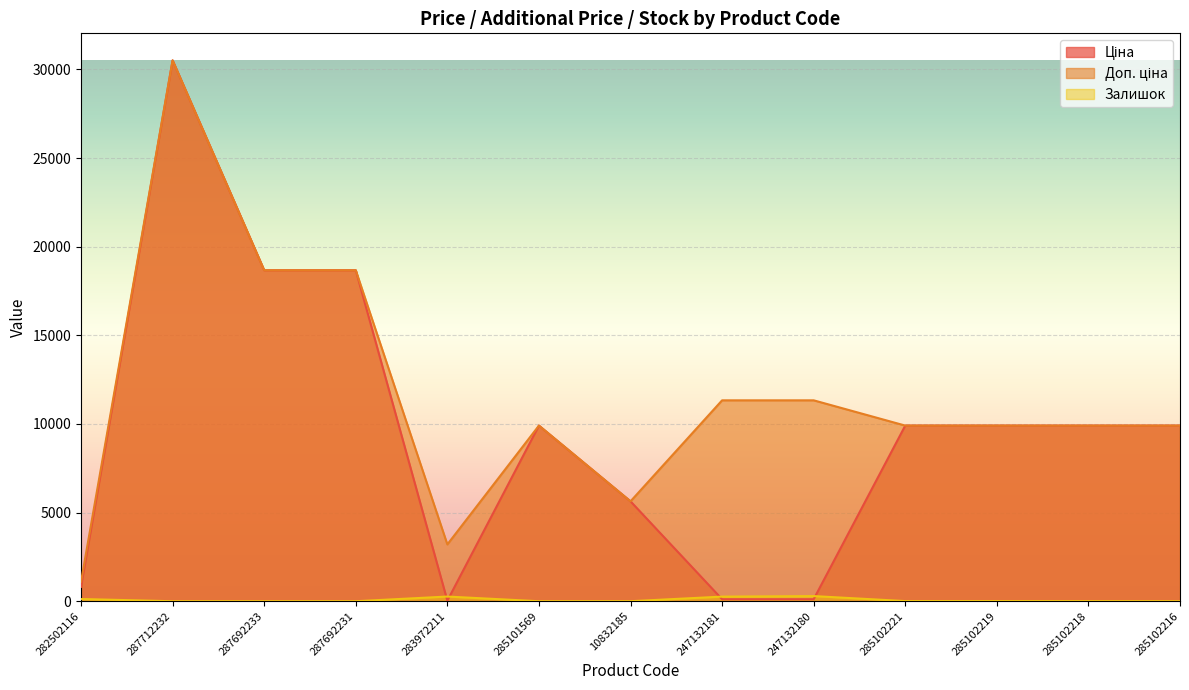

Reading left to right, list all the values displayed in this chart.

Ціна: 282502116=813.0	287712232=30512.3	287692233=18671.5	287692231=18671.5	283972211=32.0	285101569=9908.5	10832185=5636.0	247132181=113.3	247132180=113.3	285102221=9908.5	285102219=9908.5	285102218=9908.5	285102216=9908.5
Доп. ціна: 282502116=1101.8	287712232=30512.3	287692233=18671.5	287692231=18671.5	283972211=3205.0	285101569=9908.5	10832185=5636.0	247132181=11334.0	247132180=11334.0	285102221=9908.5	285102219=9908.5	285102218=9908.5	285102216=9908.5
Залишок: 282502116=125.0	287712232=0.0	287692233=0.0	287692231=0.0	283972211=264.0	285101569=0.0	10832185=1.0	247132181=260.0	247132180=290.0	285102221=8.0	285102219=7.0	285102218=3.0	285102216=0.0